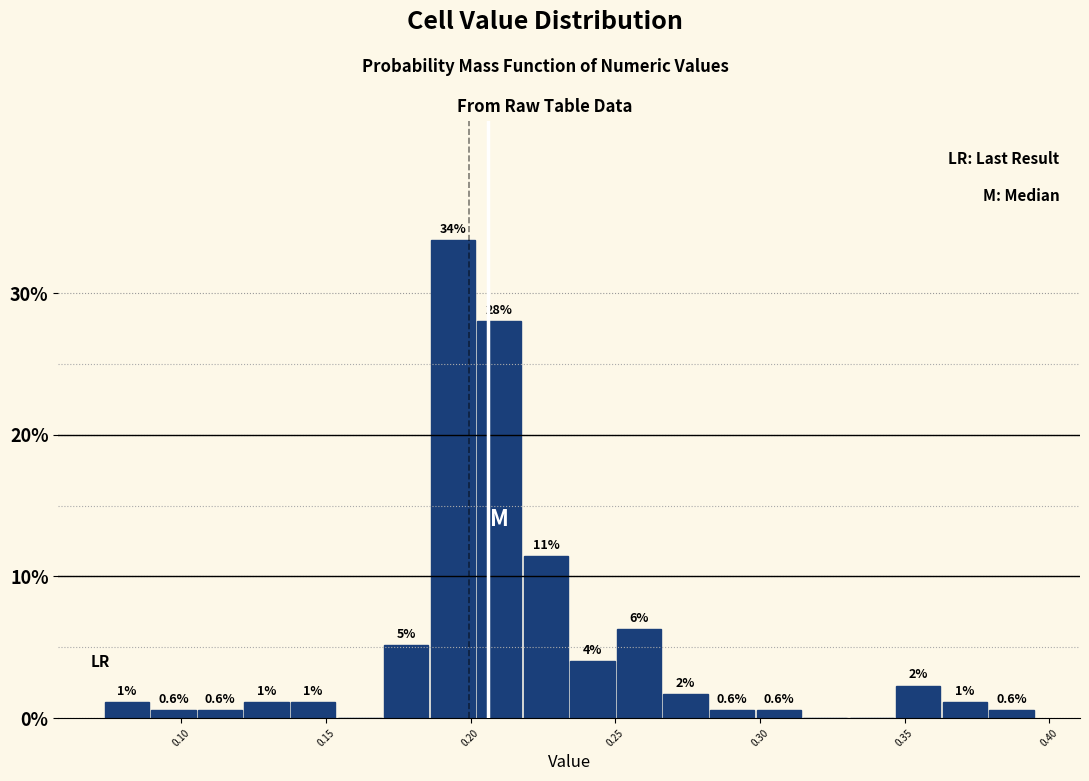

Around what value on the x-axis is the tallest bar? Give the approximate position of its centre, as read against the axis.

0.195